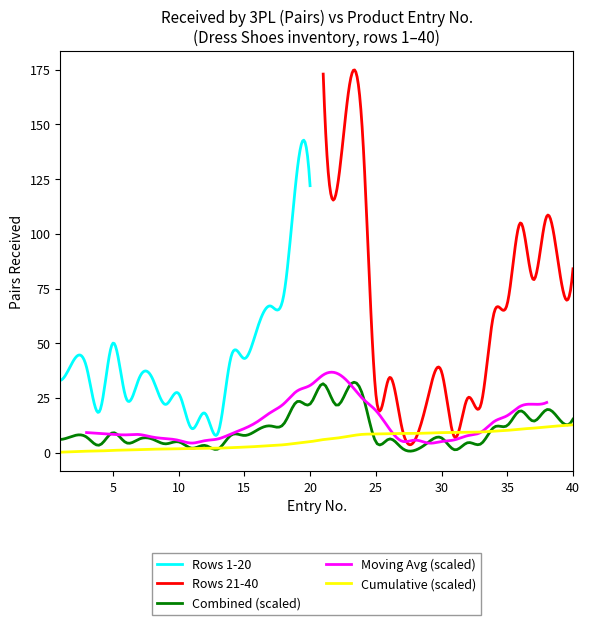

What is the value of the Rows 1-20 point at the 14th from the left?

44